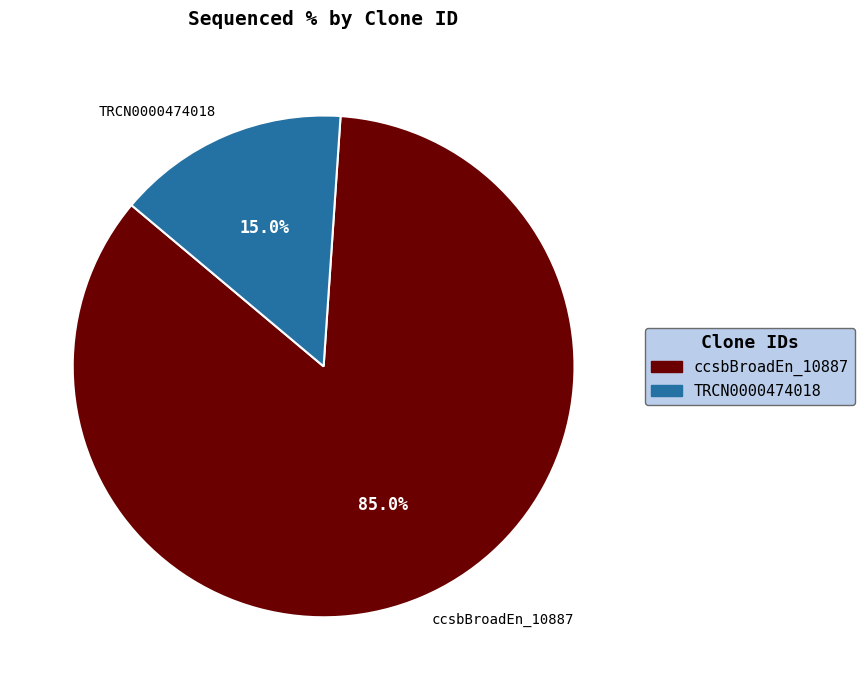

Between TRCN0000474018 and ccsbBroadEn_10887, which is larger?

ccsbBroadEn_10887